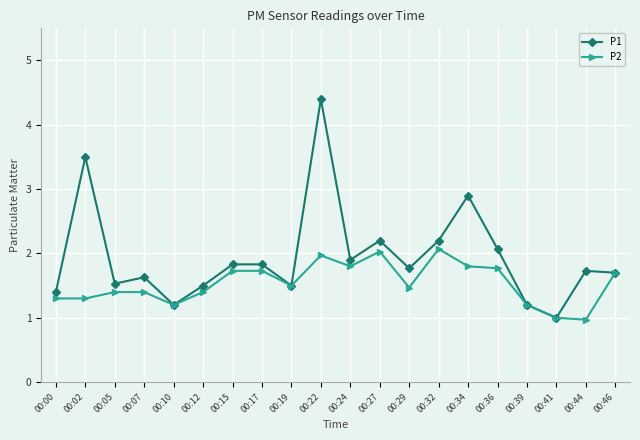

List the series in order of their overall mean, highest first.

P1, P2